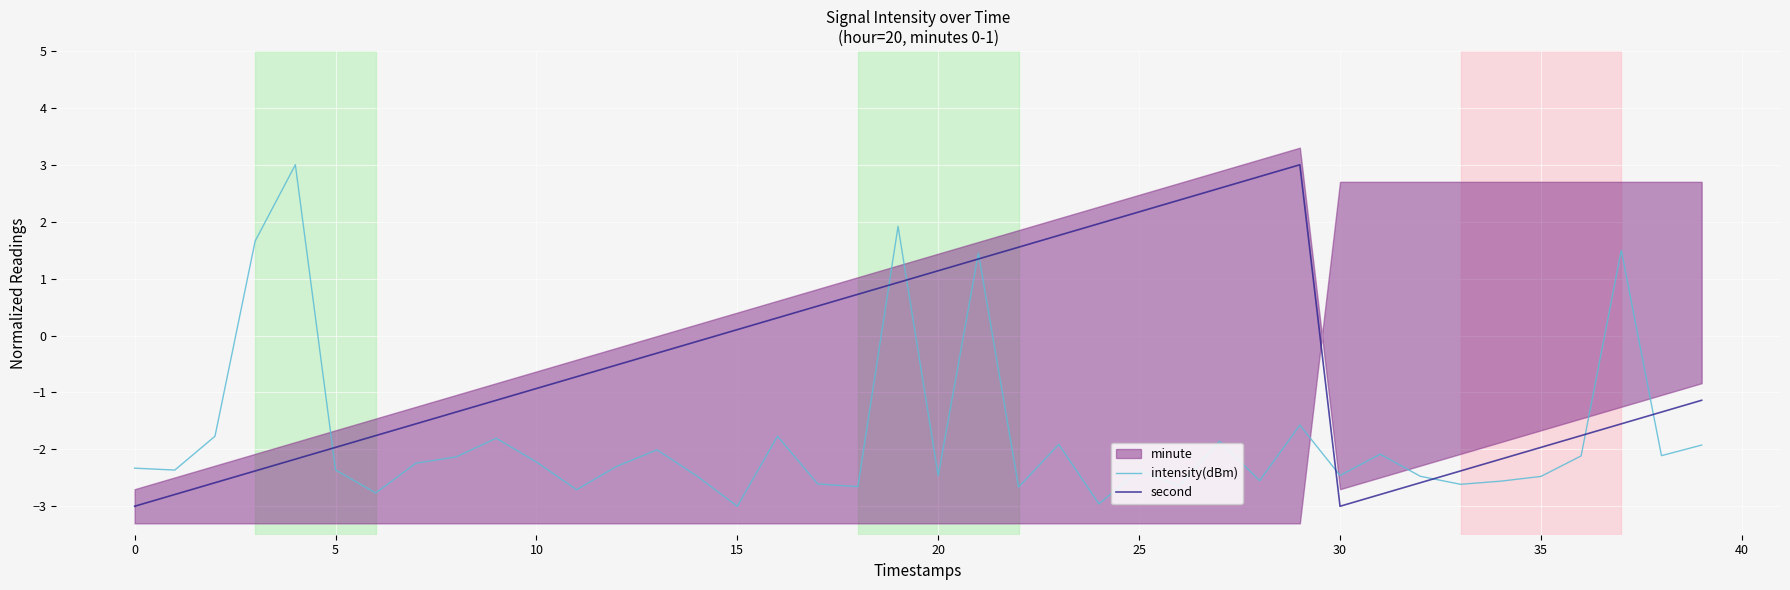

At which category is the sum across all series the highest?

19